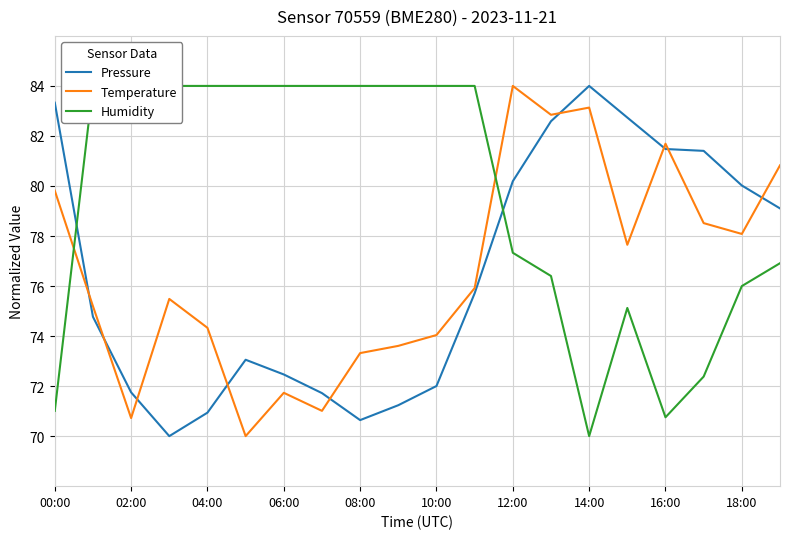

What is the lowest value of the Pressure series?

70.0